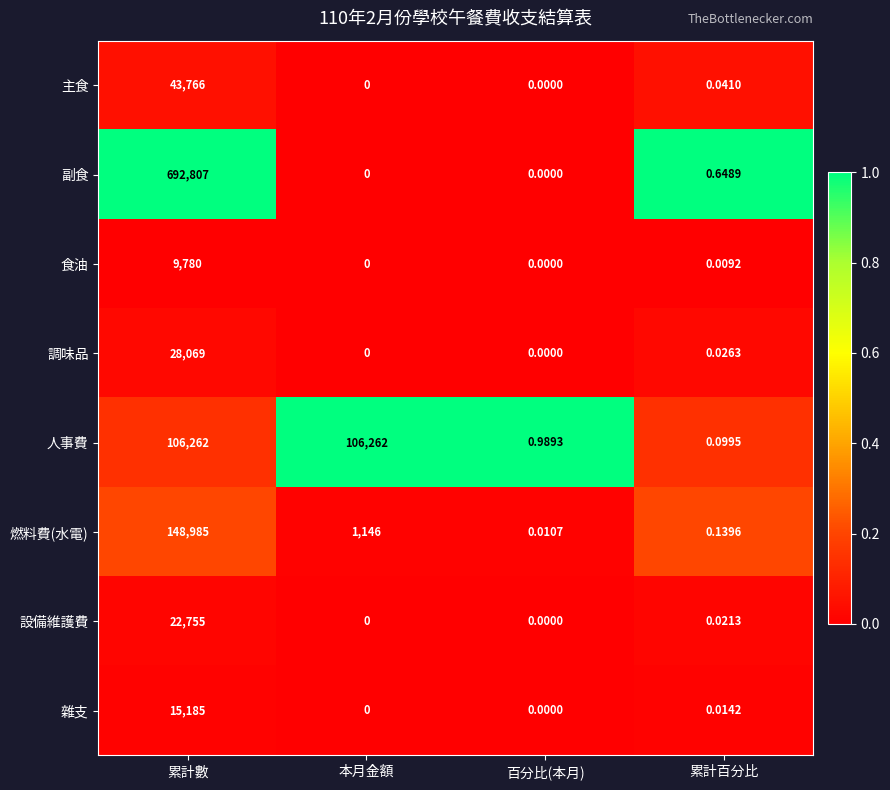

Rank the series by their maximum value, from highest to lowest.

副食, 燃料費(水電), 人事費, 主食, 調味品, 設備維護費, 雜支, 食油